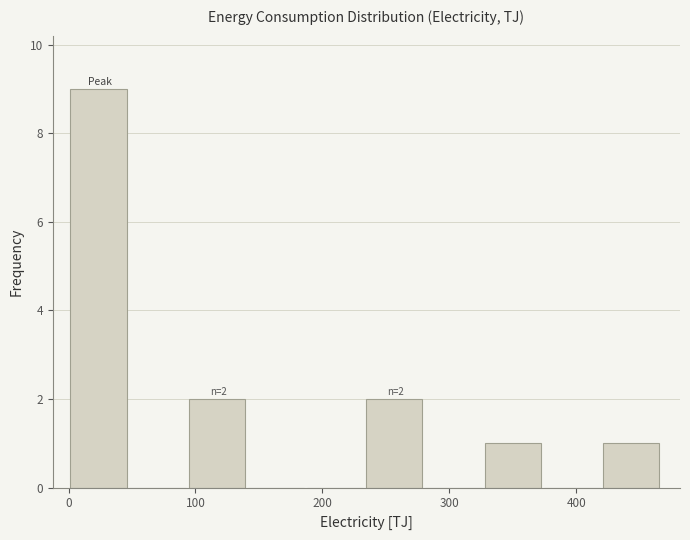

Over which range of the x-axis is the bar tallest?

0 to 50